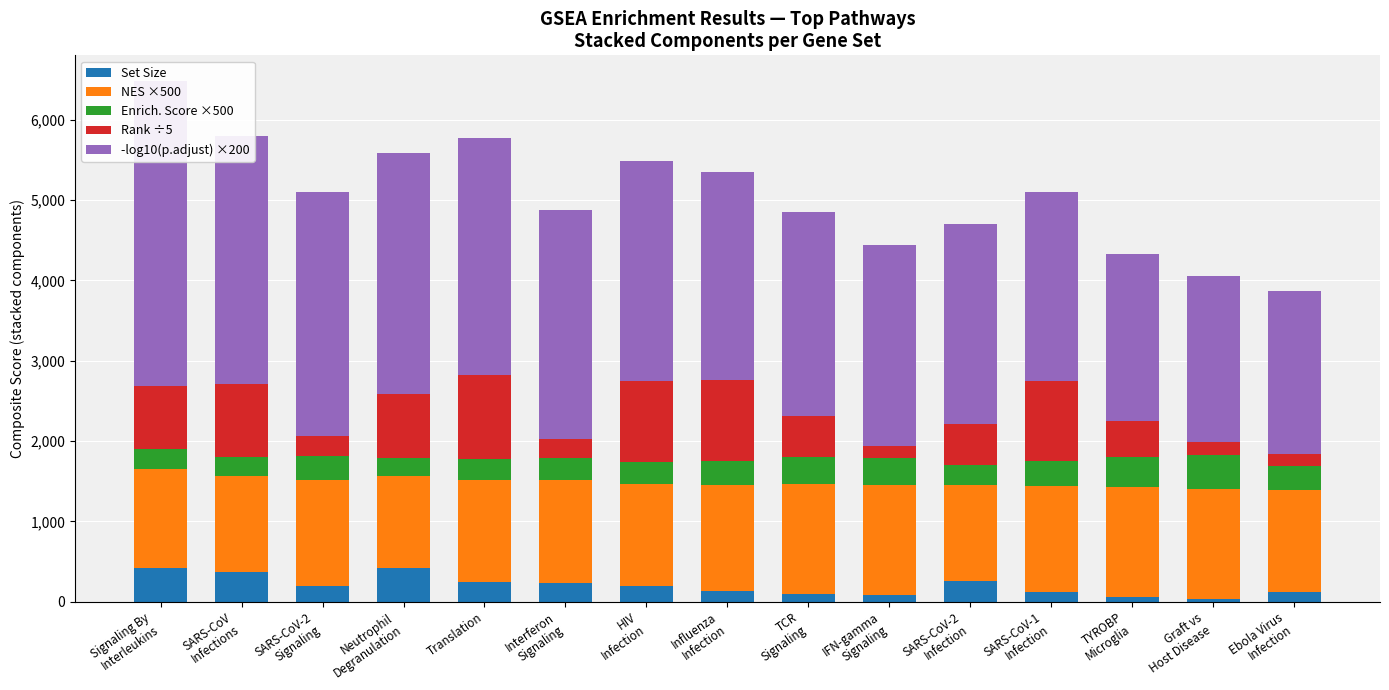

List the labels in order of Enrich. Score ×500 value, smallest first.

Neutrophil
Degranulation, SARS-CoV
Infections, Signaling By
Interleukins, SARS-CoV-2
Infection, Translation, Interferon
Signaling, HIV
Infection, SARS-CoV-2
Signaling, Ebola Virus
Infection, Influenza
Infection, SARS-CoV-1
Infection, TCR
Signaling, IFN-gamma
Signaling, TYROBP
Microglia, Graft vs
Host Disease